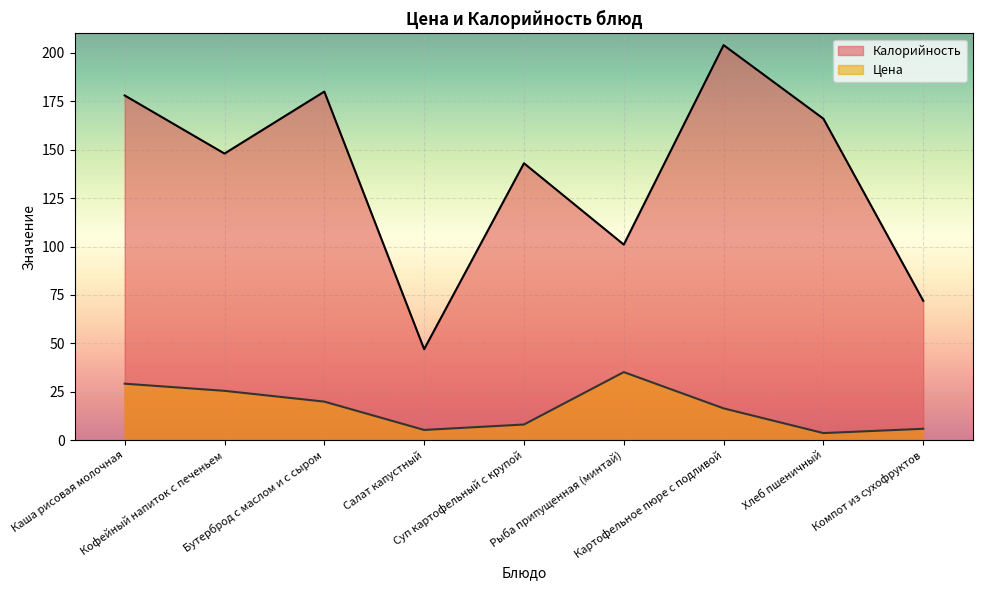

True or false: Калорийность and Цена cross at least once.

False